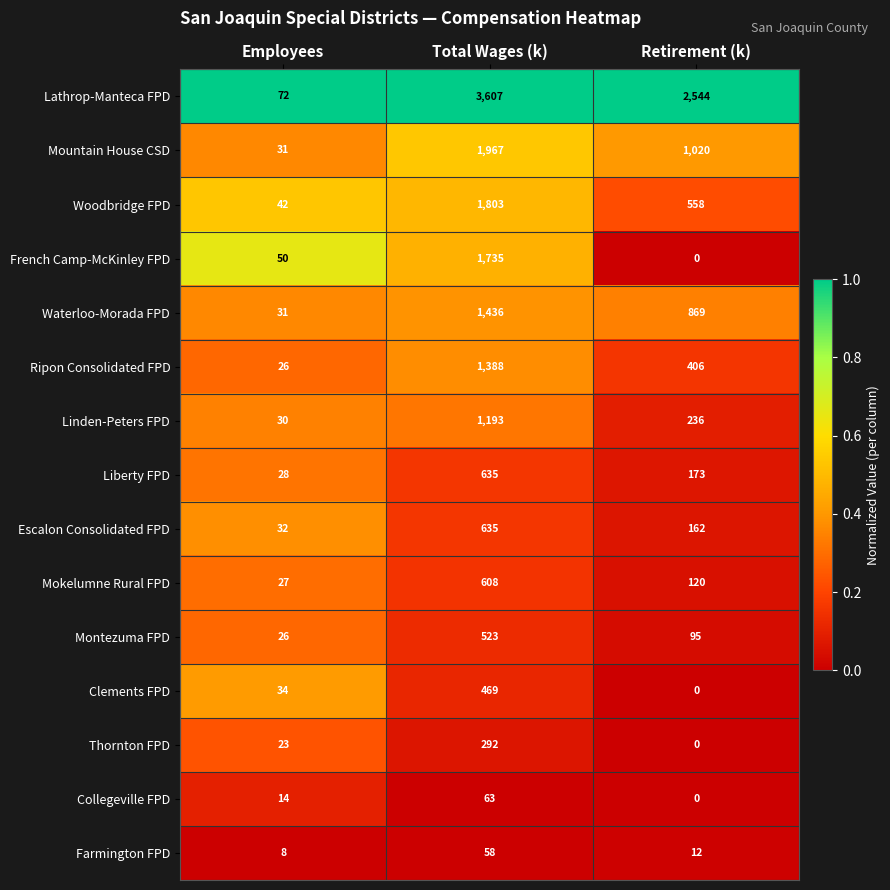

Which series changed the most between Employees and Total Wages (k)?

Lathrop-Manteca FPD